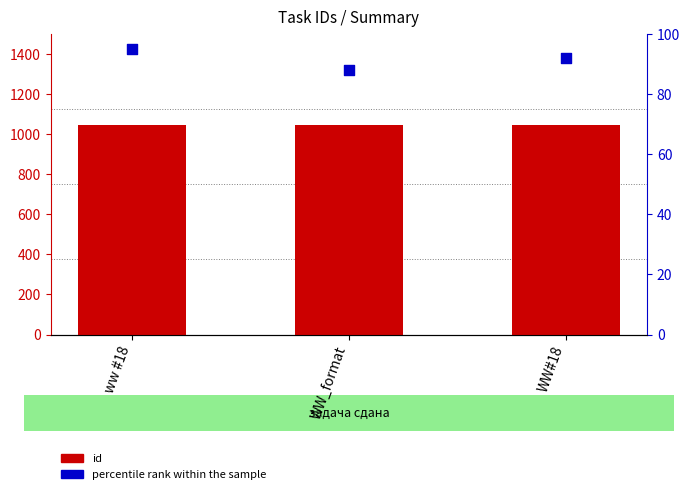

Which series has the widest spread of Y values?

percentile rank within the sample